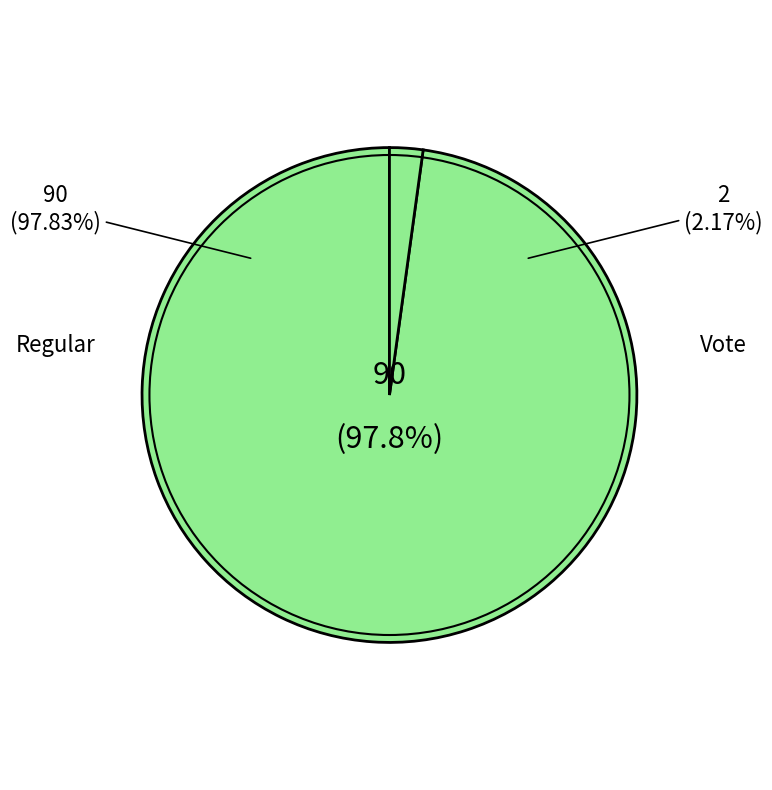

What is the smallest slice in the pie chart?

Vote